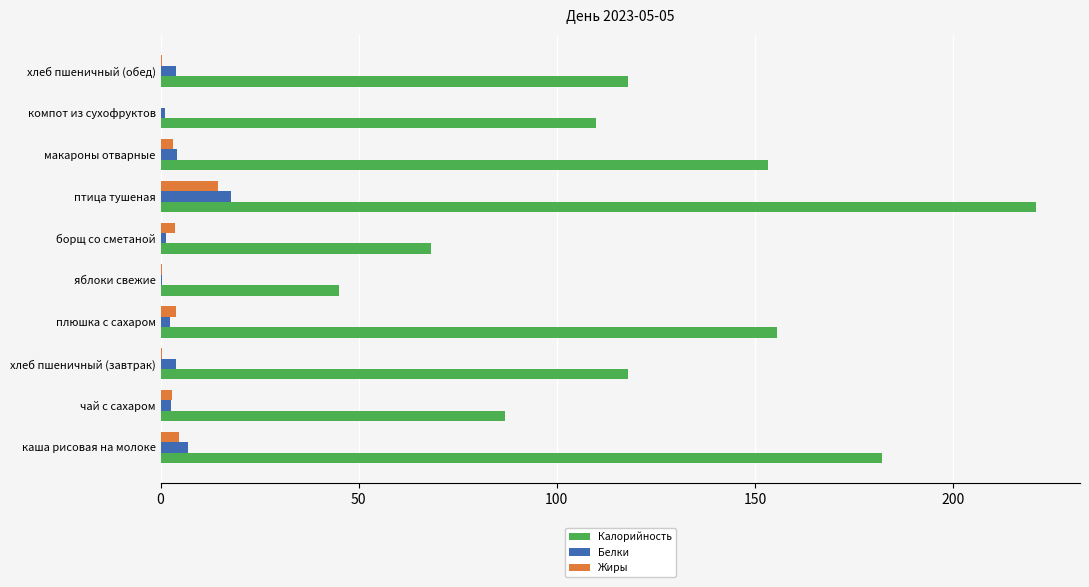

What is the total value across all series at птица тушеная?

253.3